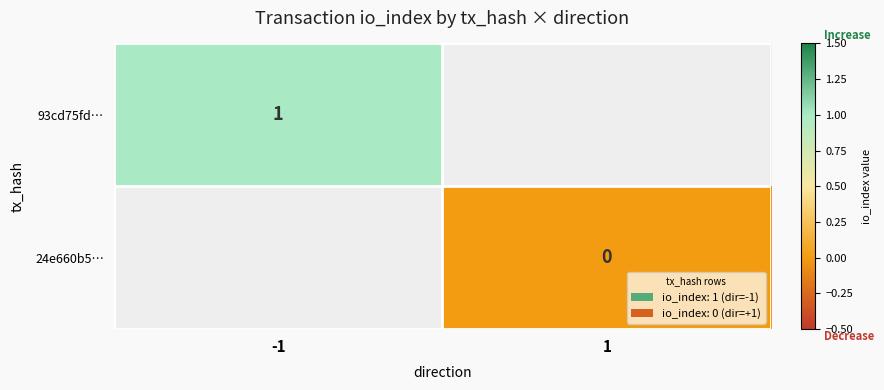

True or false: 93cd75fd… has a value of 2 at -1.

False